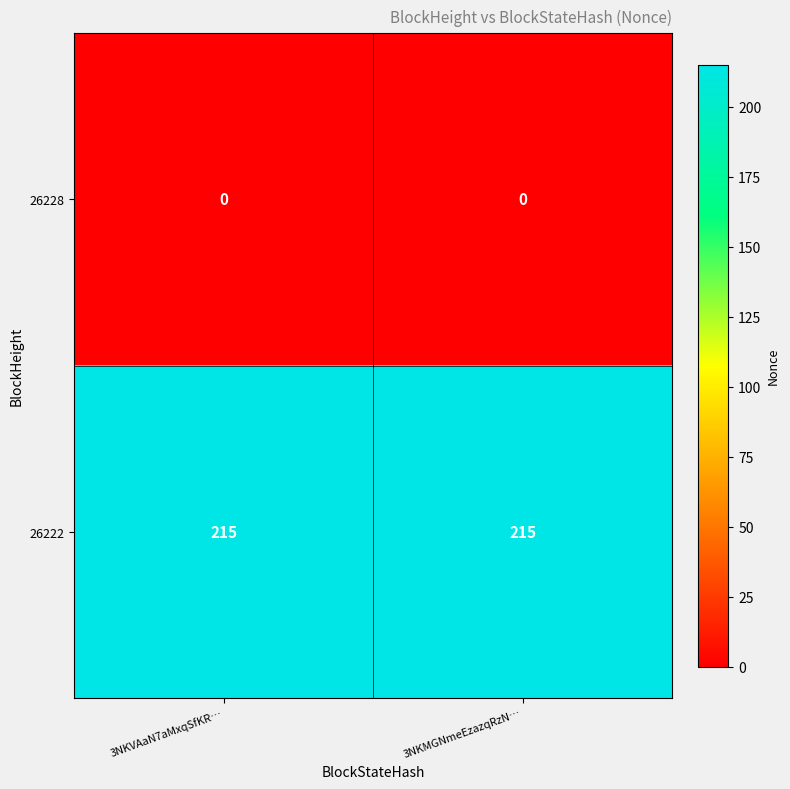

Reading right to left, what are all the values shown in this chart?

26228: 0	0
26222: 215	215